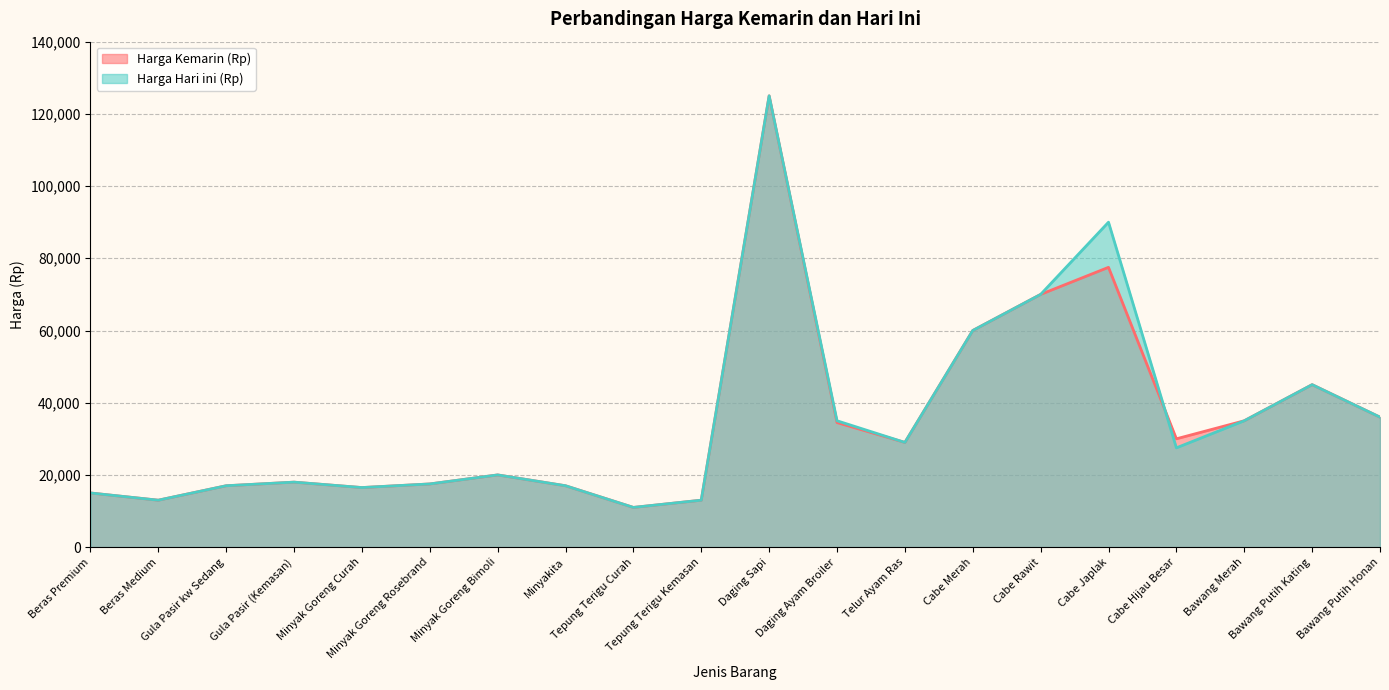

How many lines are shown in the chart?

2